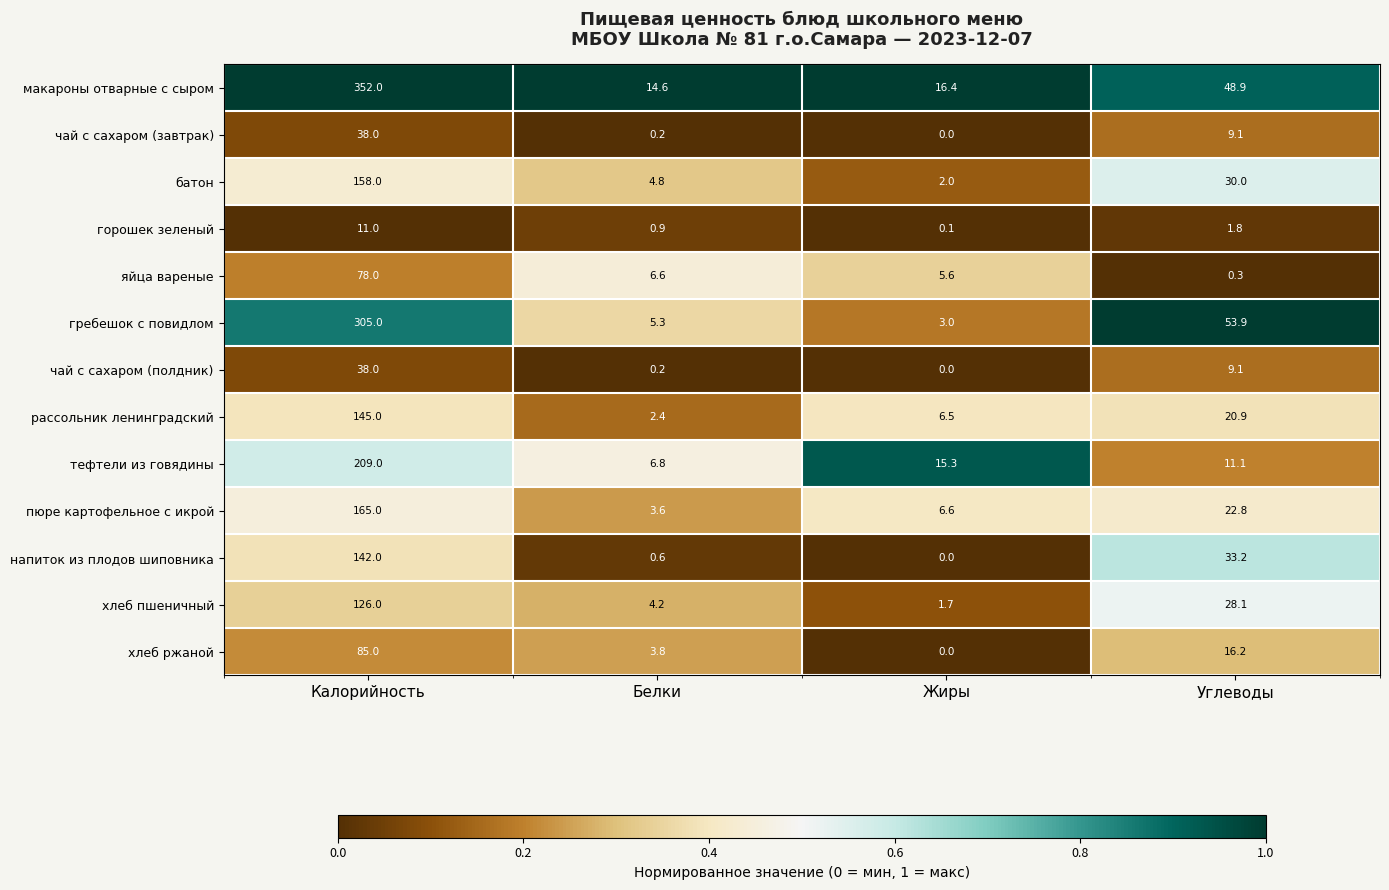

What is the sum of the хлеб ржаной values at Жиры and Углеводы?

16.2